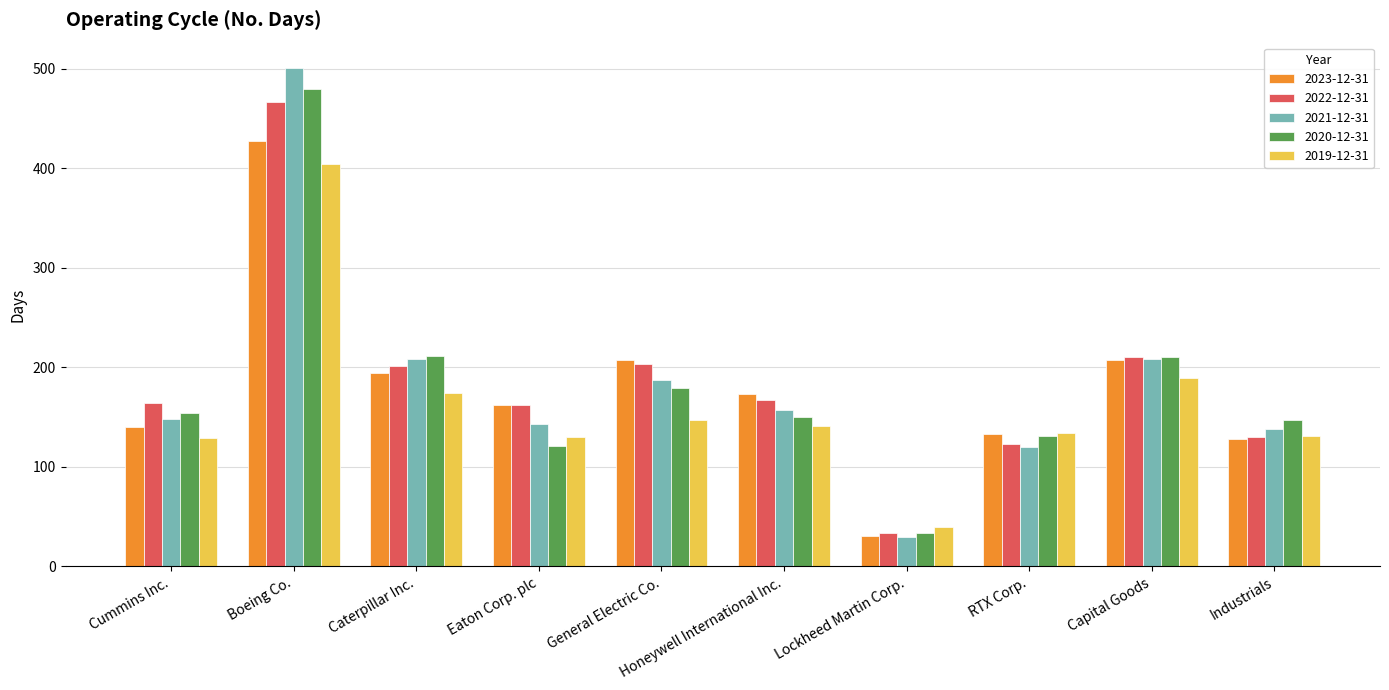

Which category has the highest value in the 2021-12-31 series?

Boeing Co.